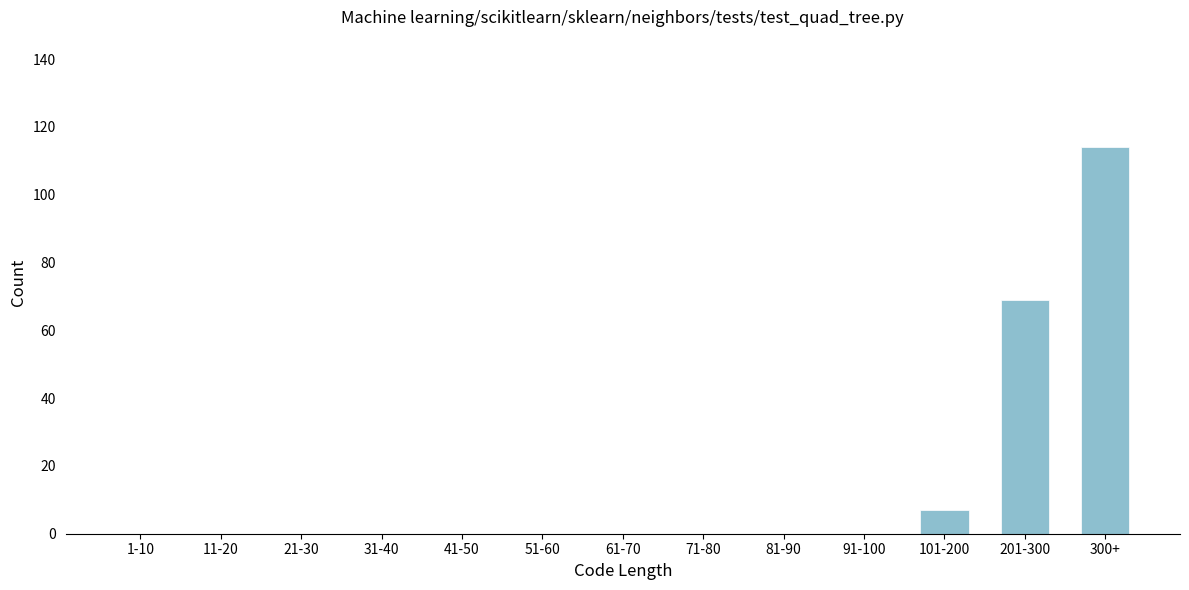

True or false: the data shows -51 at 11-20.

False